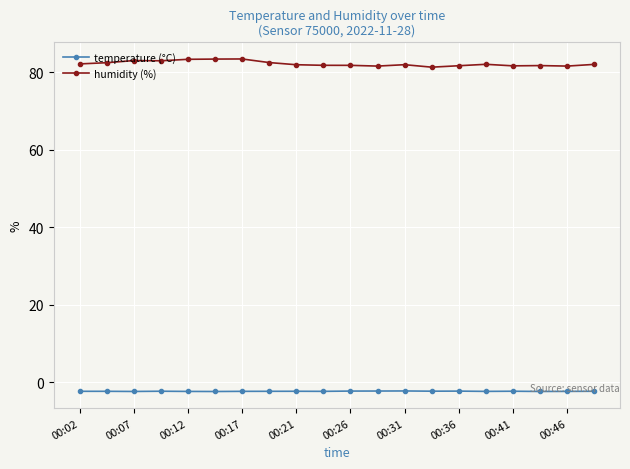

True or false: temperature (°C) and humidity (%) cross at least once.

False